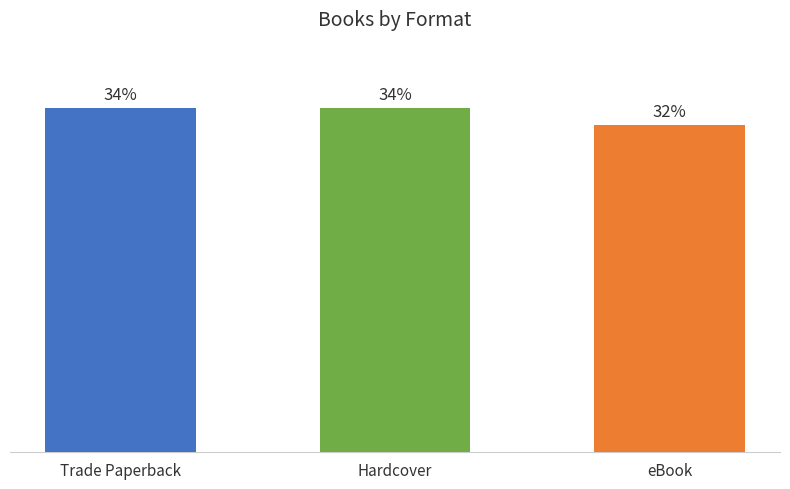

What position from the right is eBook?

1